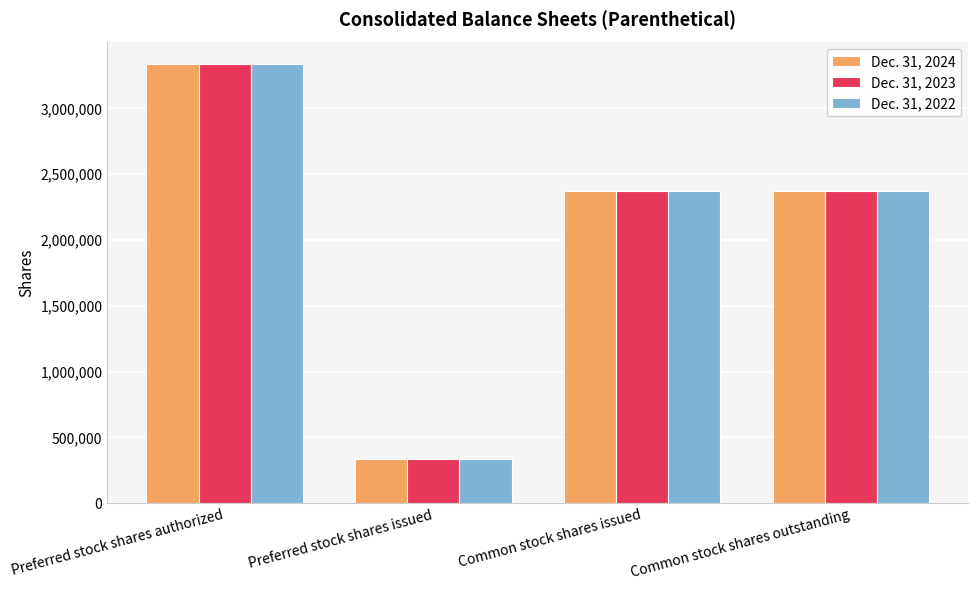

Reading left to right, list all the values displayed in this chart.

Dec. 31, 2024: 3333333	333333	2370139	2370139
Dec. 31, 2023: 3333333	333333	2370139	2370139
Dec. 31, 2022: 3333333	333333	2370139	2370139